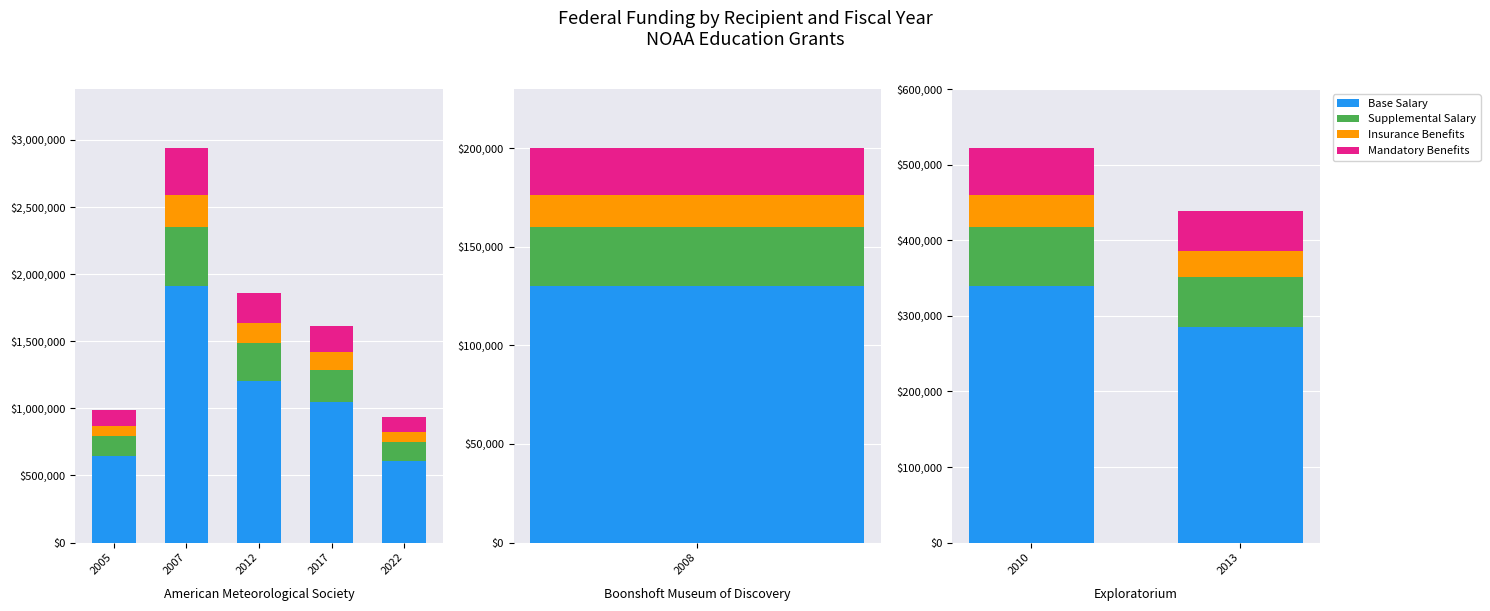

How many data points does each series have?

2